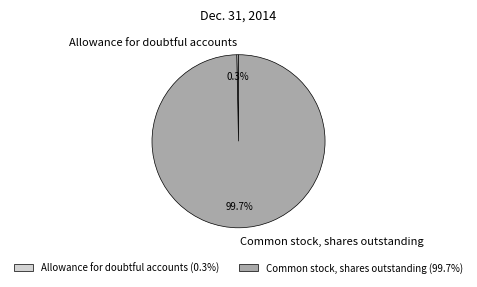

Is there a majority slice in this chart?

Yes